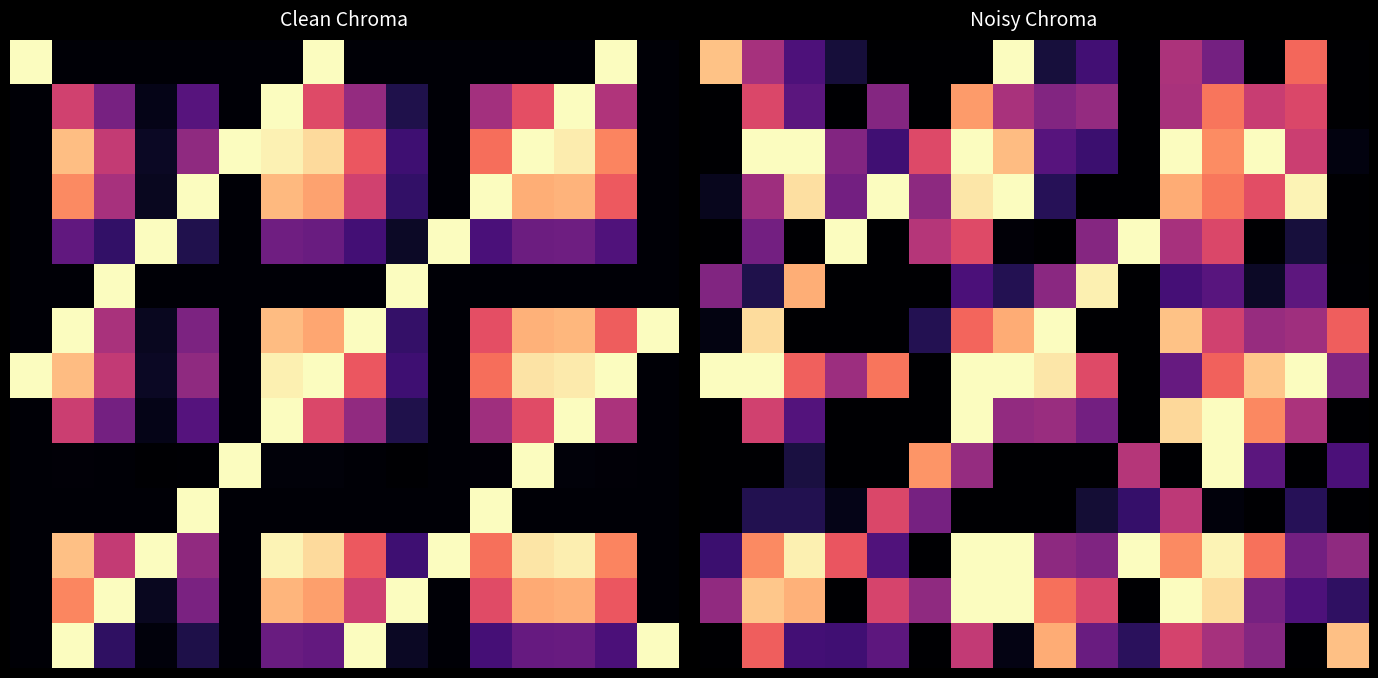

At how many categories does at least one series exceed 145?

16